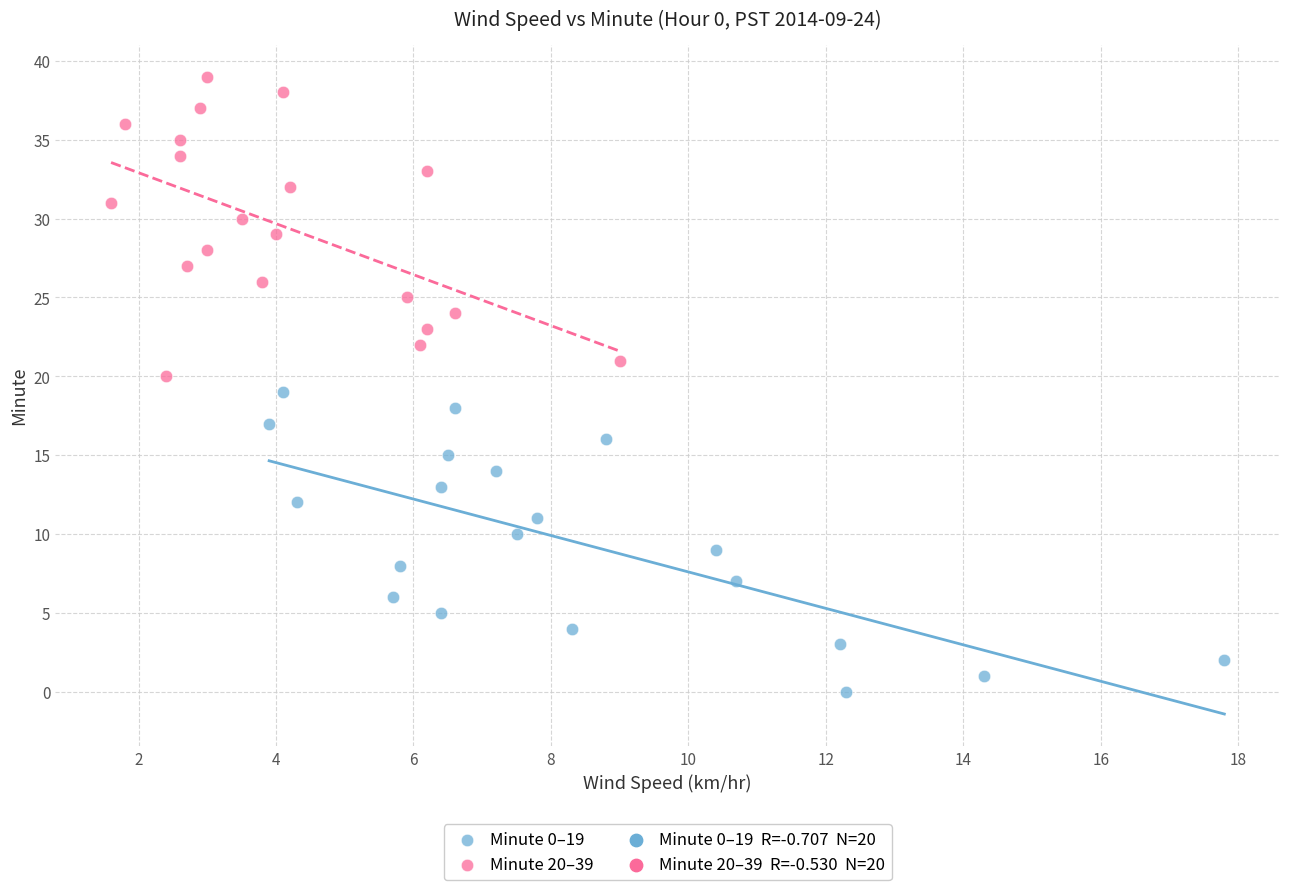

Which series contains the lowest Y value?

Minute 0–19